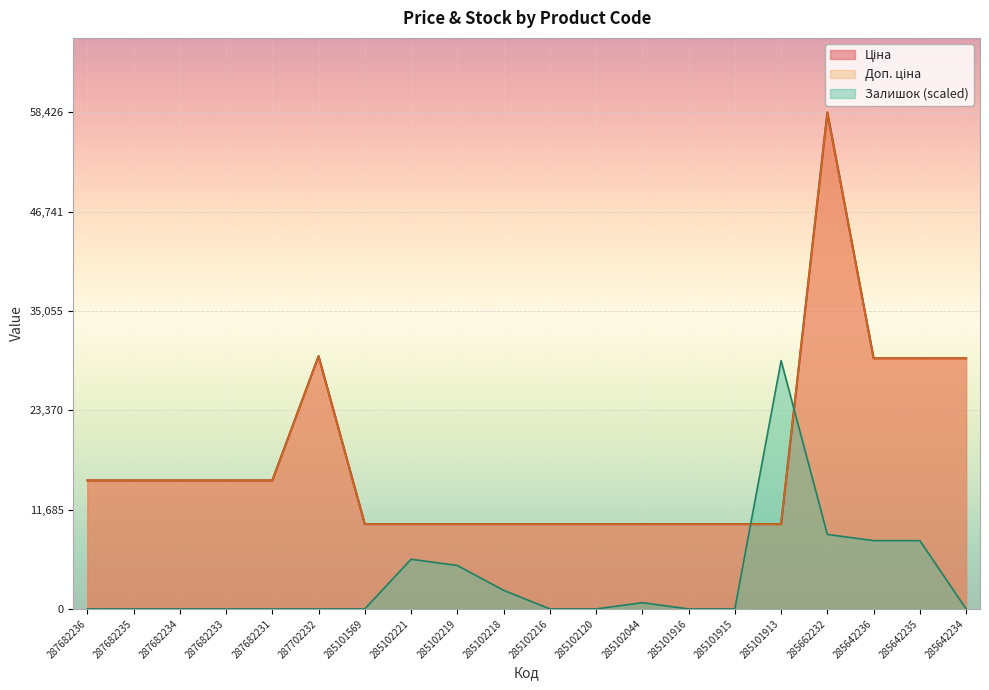

True or false: Ціна and Доп. ціна cross at least once.

False